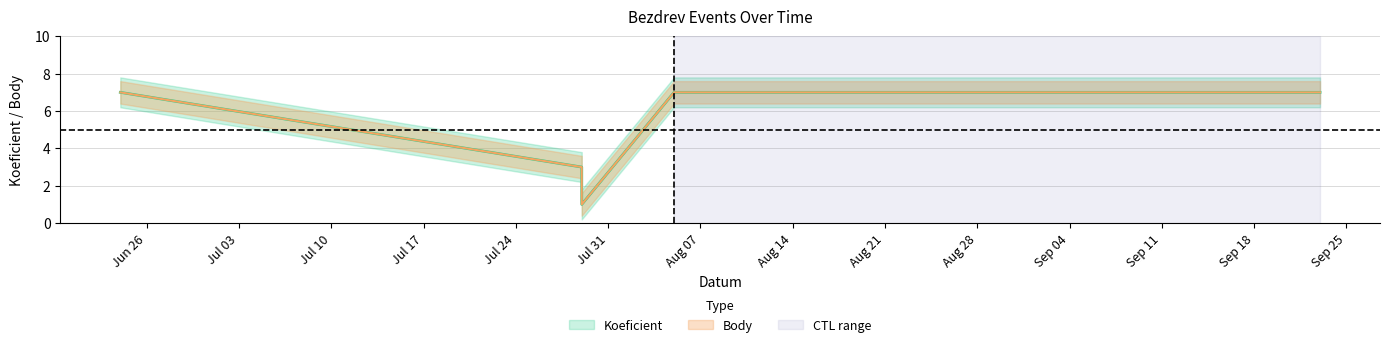

What is the total value across all series at 2023-07-29?

6